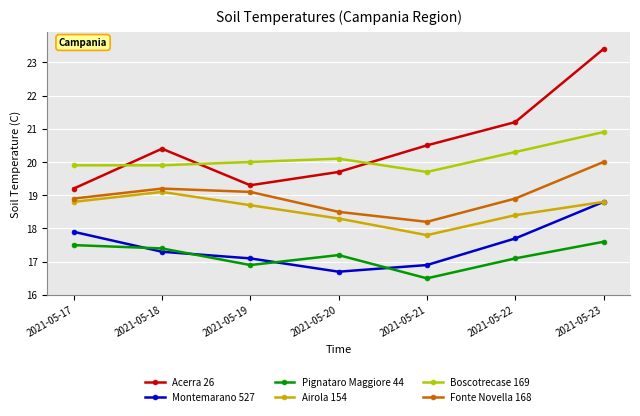

List the series in order of their peak value, highest first.

Acerra 26, Boscotrecase 169, Fonte Novella 168, Airola 154, Montemarano 527, Pignataro Maggiore 44